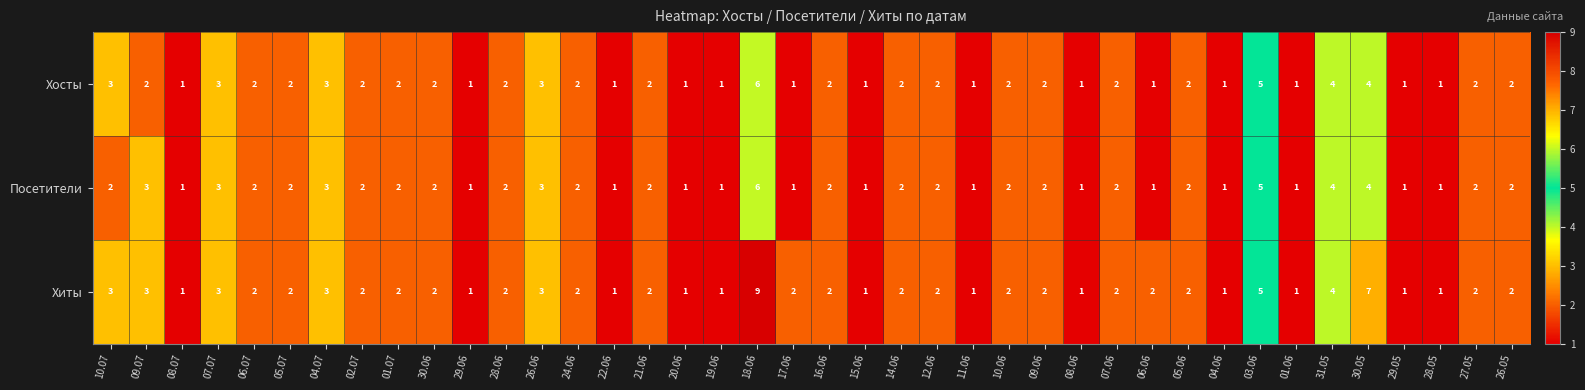

What is the total value across all series at 26.05?

6